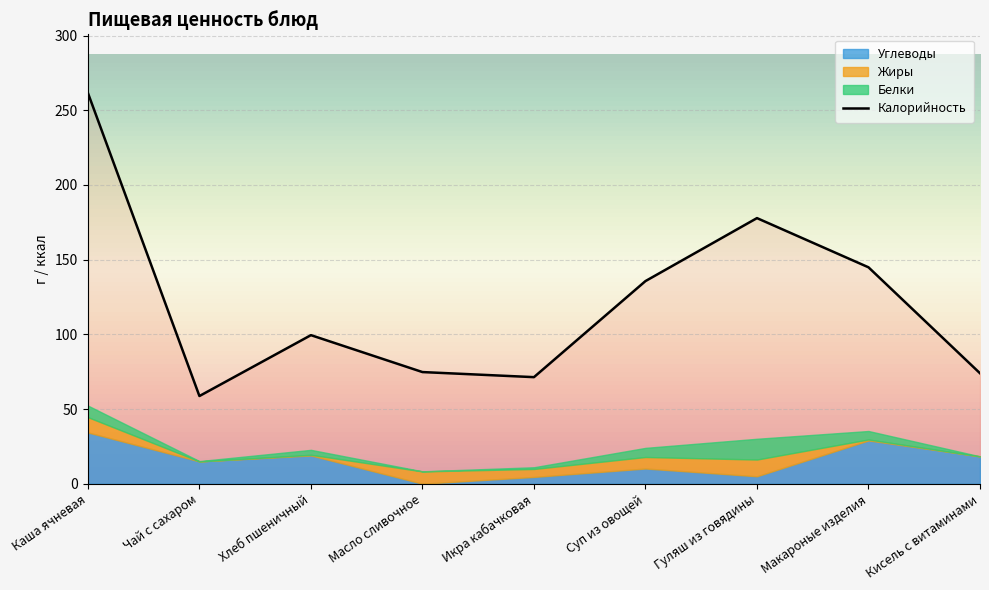

What is the difference between the maximum and second lowest values in the Белки series?

13.8